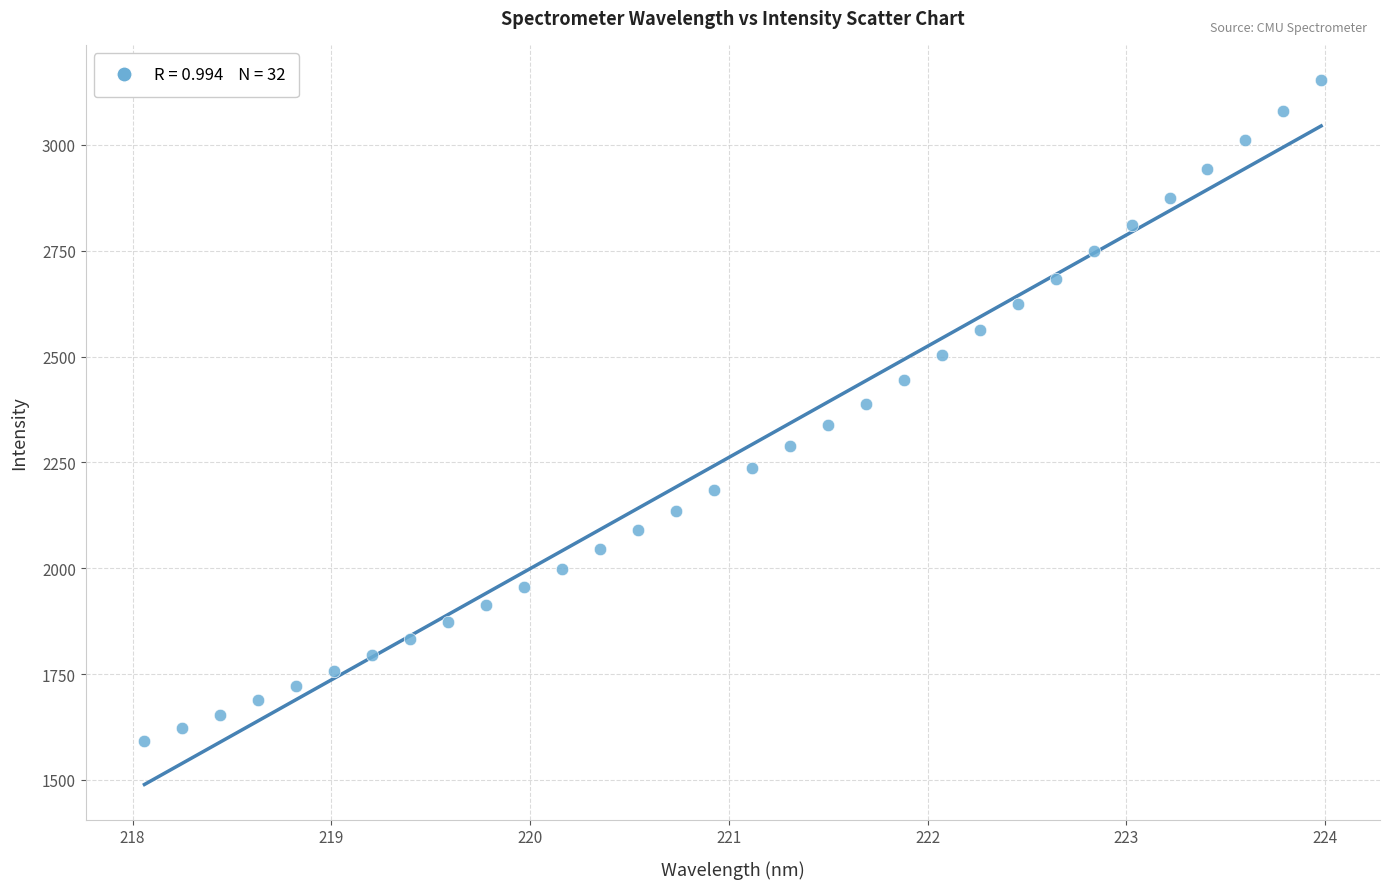

What is the range of X values (max minus min)?

5.9